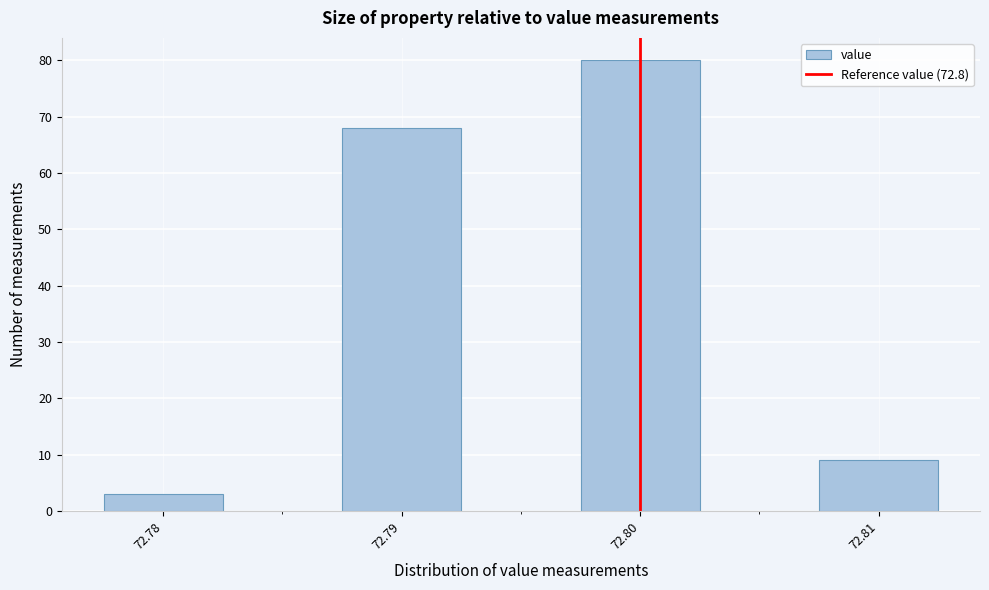

Reading left to right, list every bar in this chart as the range it spans on the x-axis followed by its height. Neither the bar edges nor the heights are printed on the chart, so give them approximately, as read against the axes.

72.778 to 72.783: 3
72.783 to 72.788: 0
72.788 to 72.793: 68
72.793 to 72.798: 0
72.798 to 72.803: 80
72.803 to 72.808: 0
72.808 to 72.813: 9